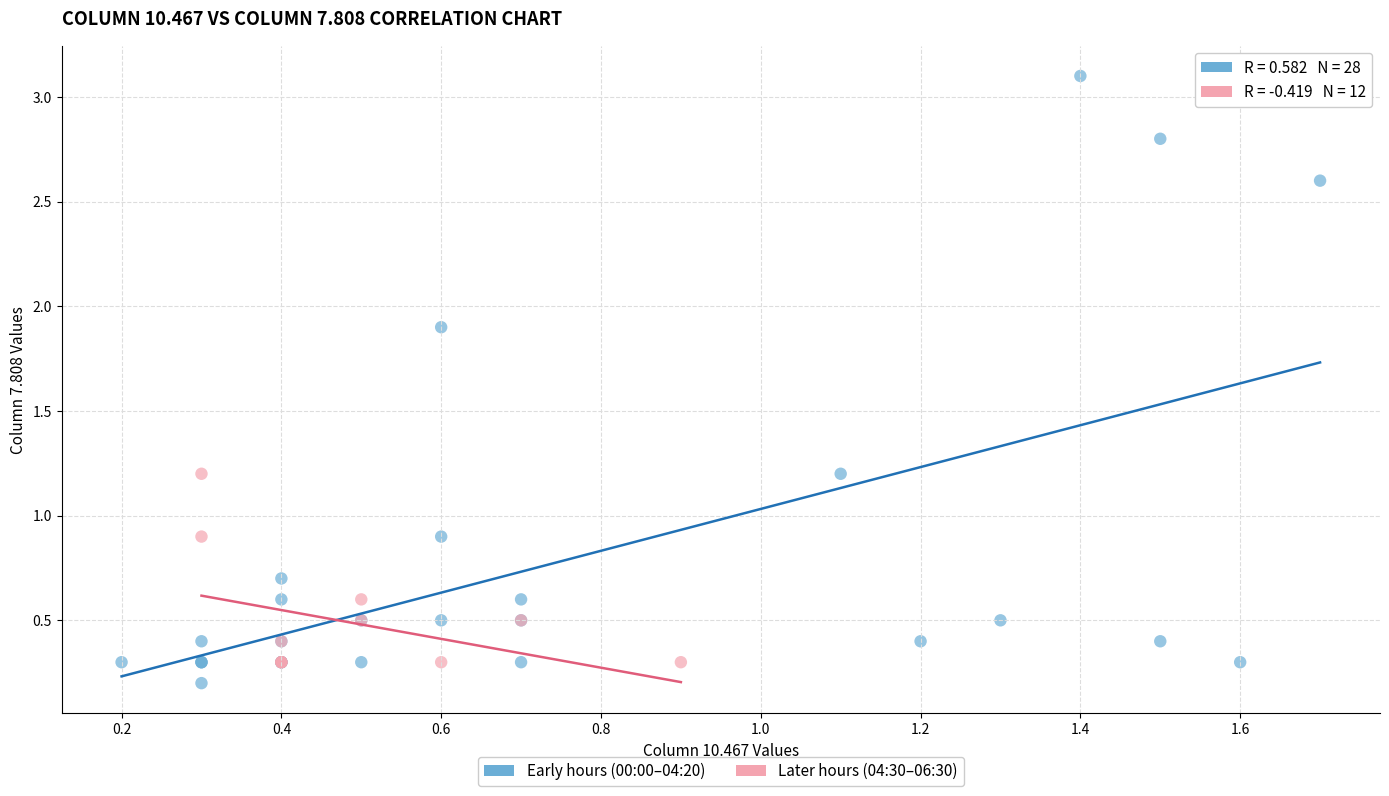

Which series has the widest spread of Y values?

Early hours (00:00–04:20)